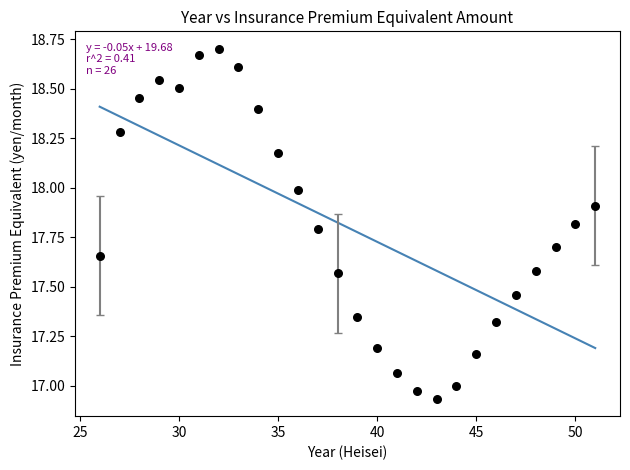

What is the range of X values (max minus min)?

25.0